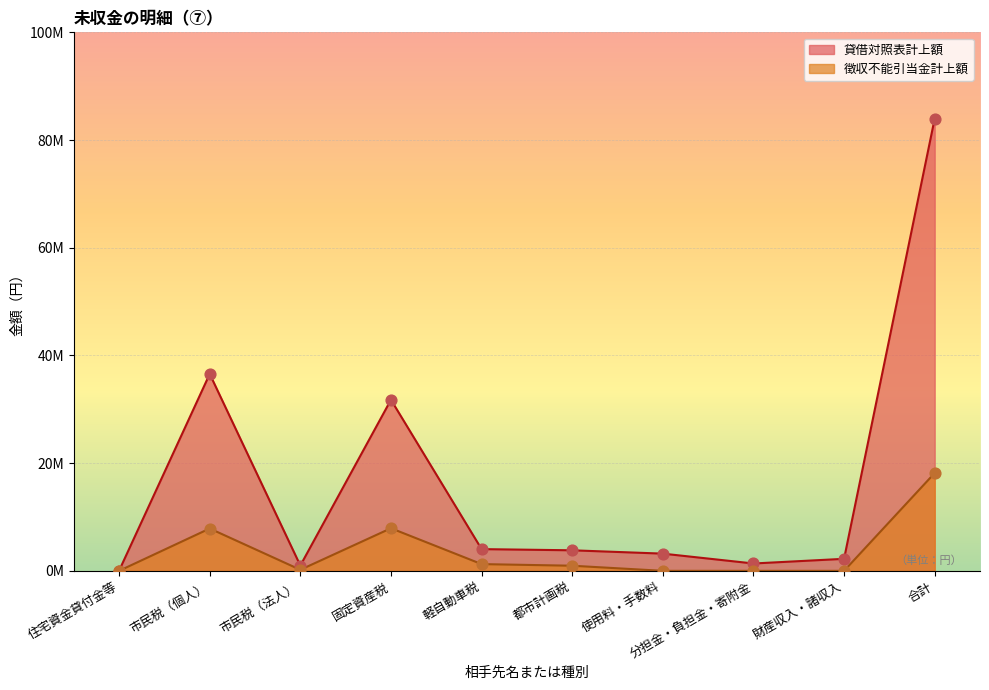

Which series has the widest spread of Y values?

貸借対照表計上額